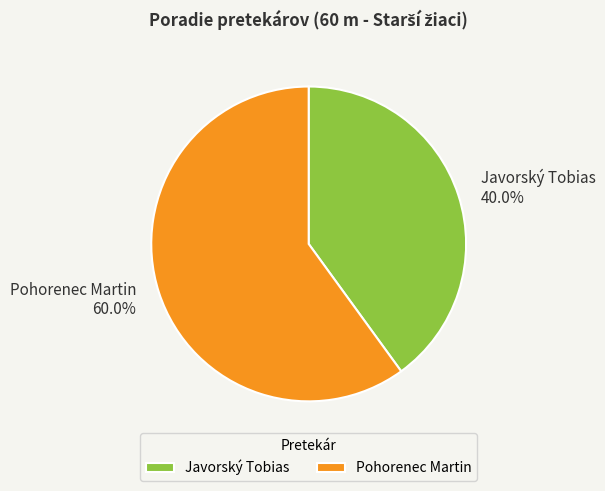

How many slices are in this pie chart?

2